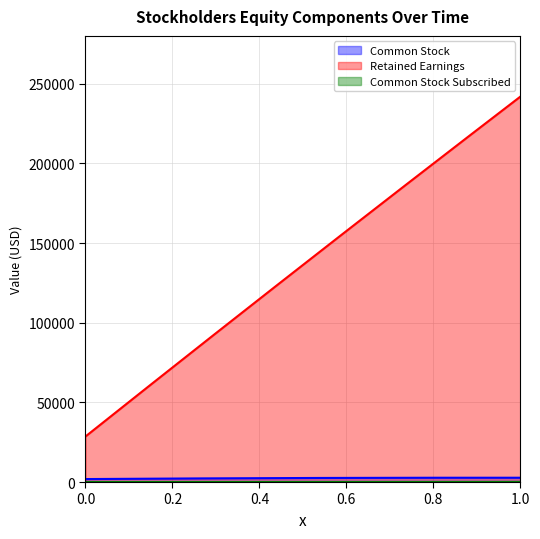

Which series has the largest total across all categories?

Retained Earnings